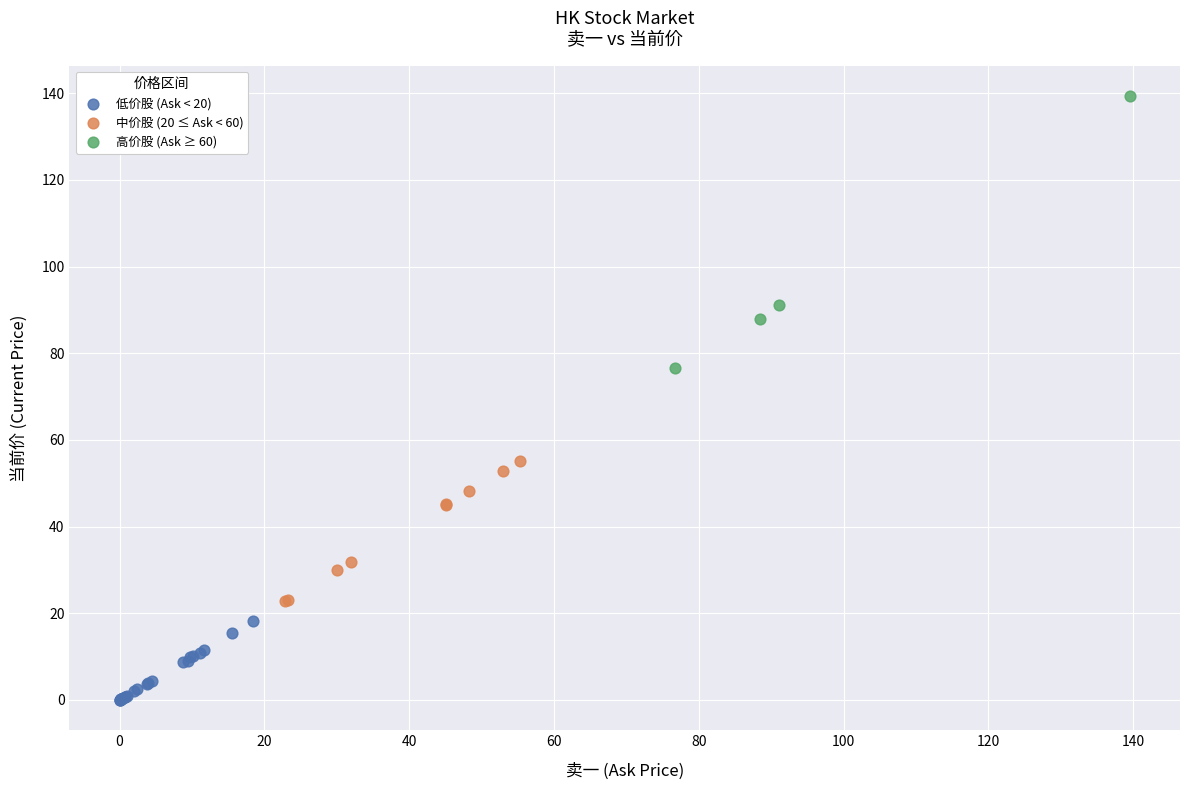

Which series reaches the minimum Y coordinate?

低价股 (Ask < 20)